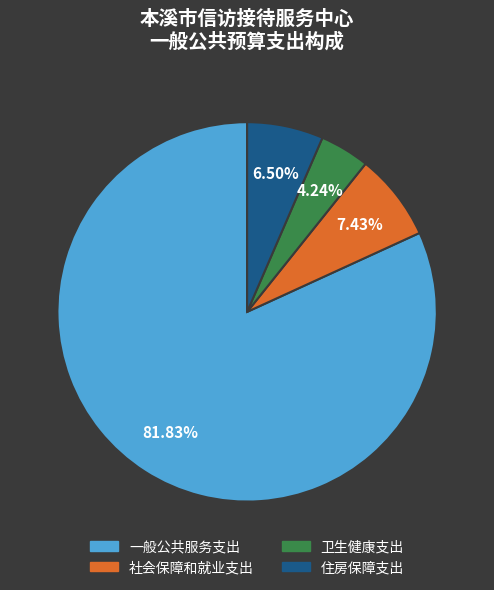

Does 一般公共服务支出 represent more than half of the total?

Yes